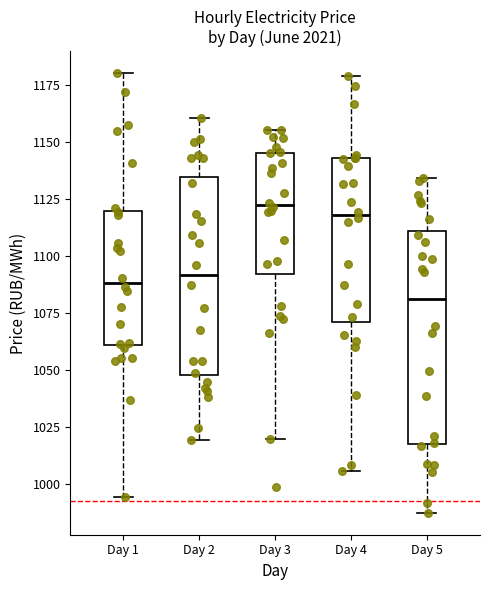

Reading left to right, read every box against the y-axis: the position of its median line, the range the box covers, and the ends of its whiskers. The values are not printed on the chart, so give them approximately, as read against the axis.

Day 1: median 1090, box 1060 to 1120, whiskers 995 to 1180
Day 2: median 1090, box 1050 to 1135, whiskers 1020 to 1160
Day 3: median 1120, box 1090 to 1145, whiskers 1020 to 1155
Day 4: median 1120, box 1070 to 1145, whiskers 1005 to 1180
Day 5: median 1080, box 1020 to 1110, whiskers 985 to 1135